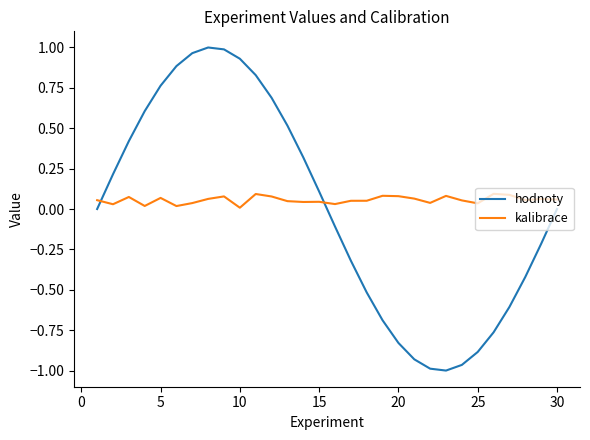

What is the difference between the maximum and minimum values in the hodnoty series?

2.0